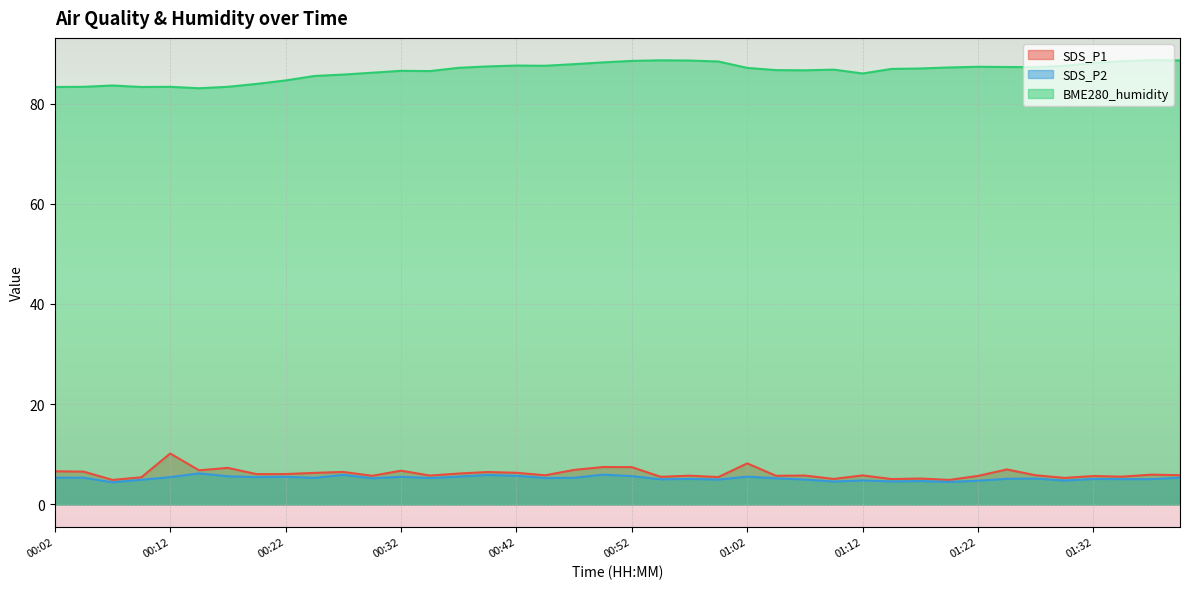

True or false: SDS_P1 and BME280_humidity cross at least once.

False